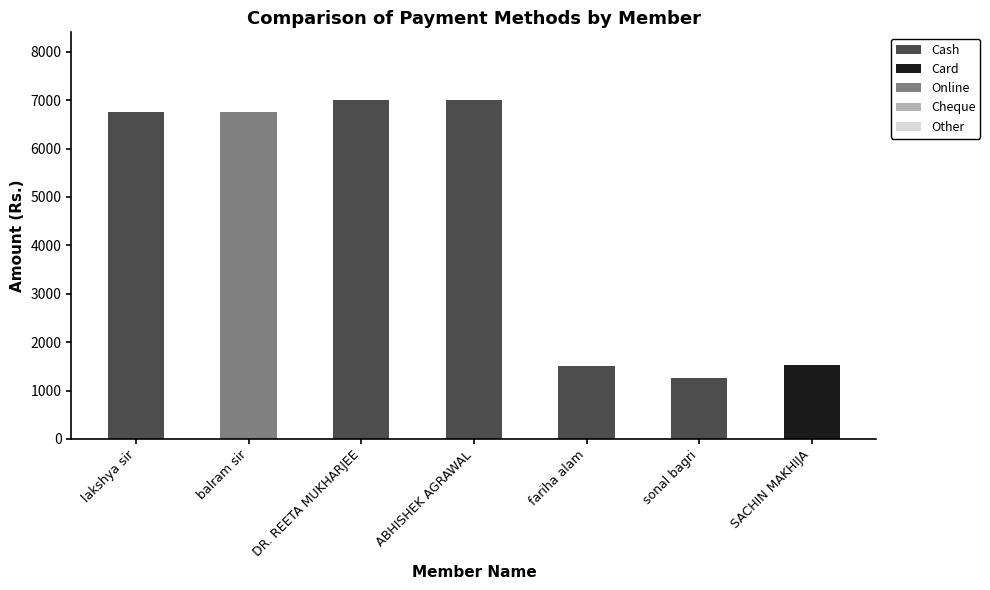

True or false: Cash has a value of 3940 at ABHISHEK AGRAWAL.

False